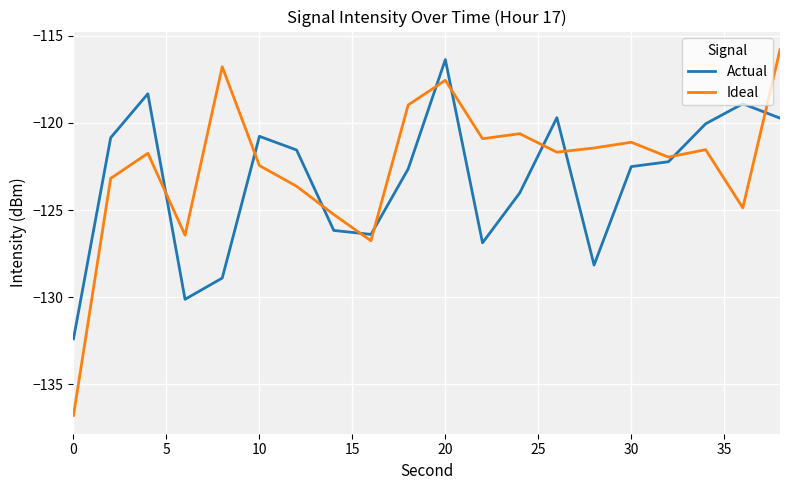

What is the difference between the maximum and minimum values in the Actual series?

16.0